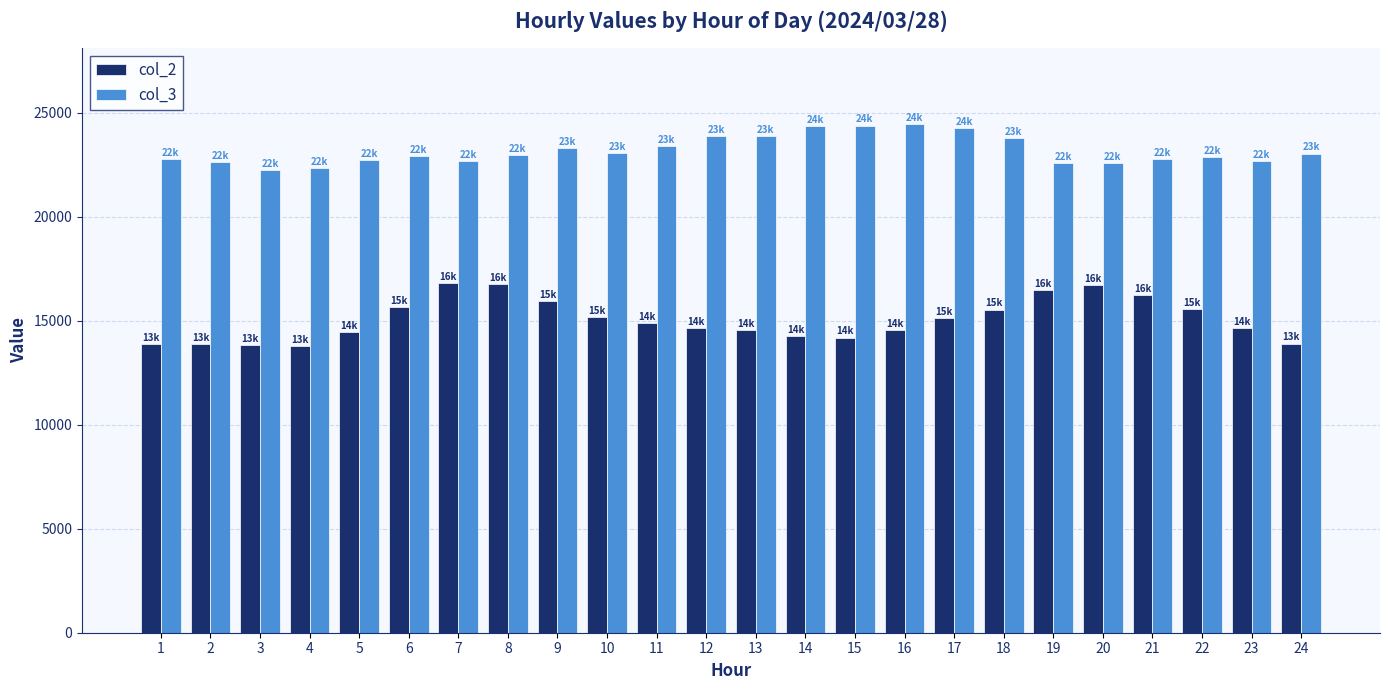

What is the difference between the maximum and minimum values in the col_2 series?

3044